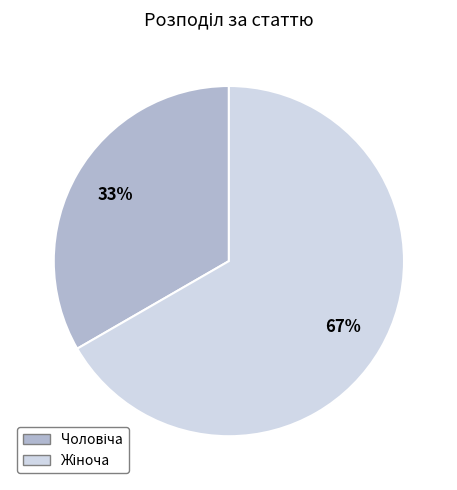

To the nearest percent, what is the average slice percentage?

50%